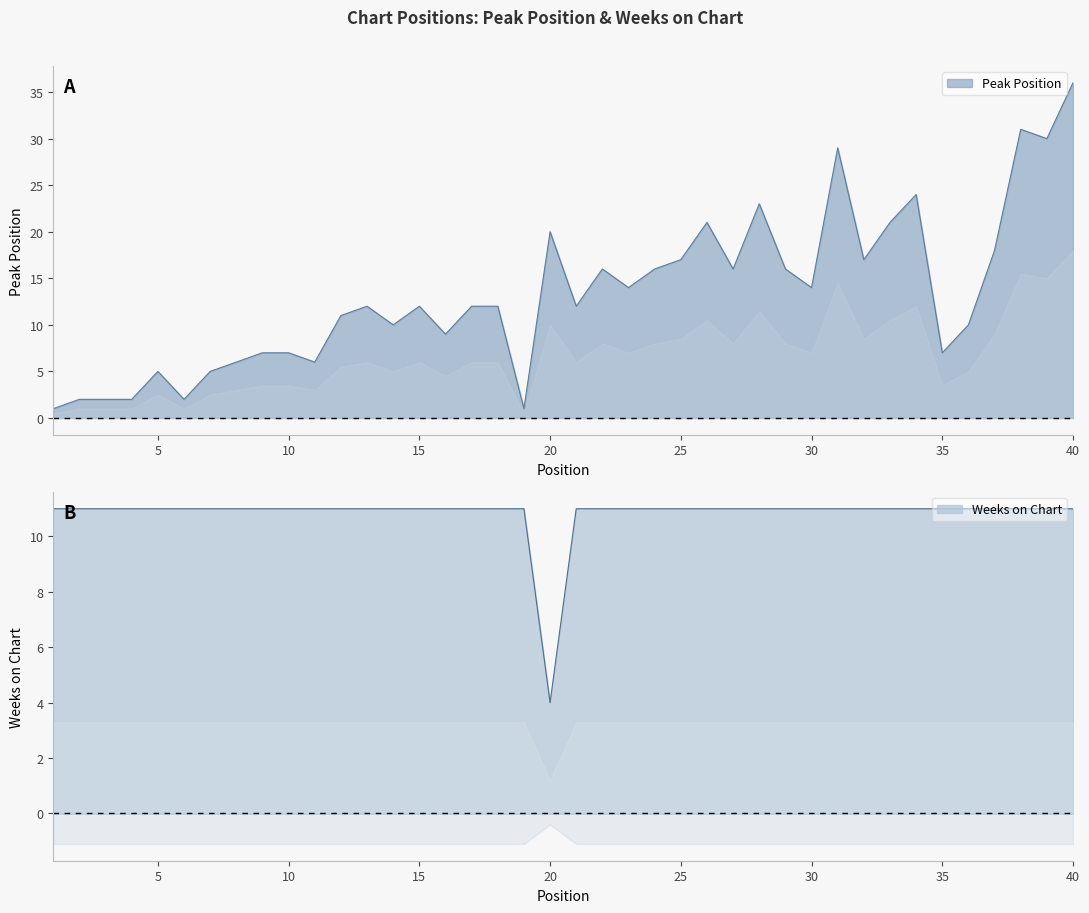

Is it true that Weeks on Chart equals 11 at 29?

True